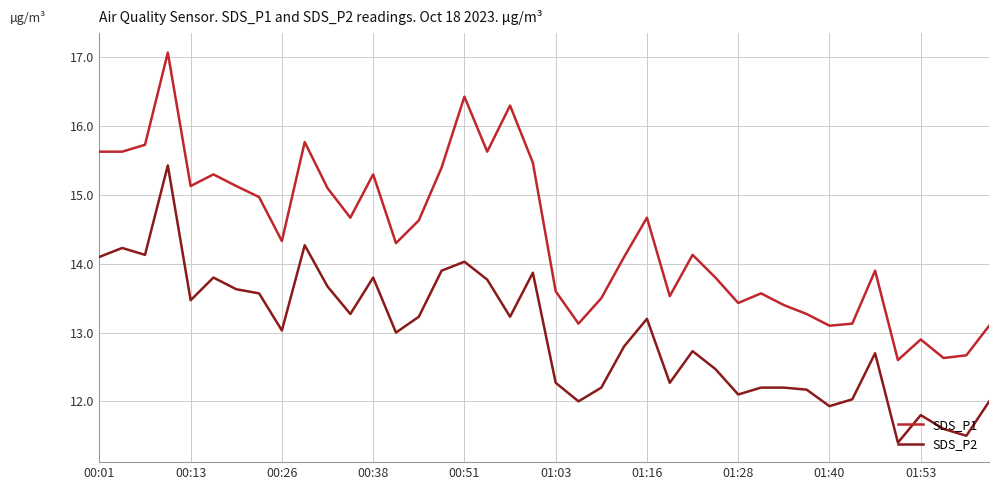

True or false: SDS_P2 and SDS_P1 cross at least once.

False